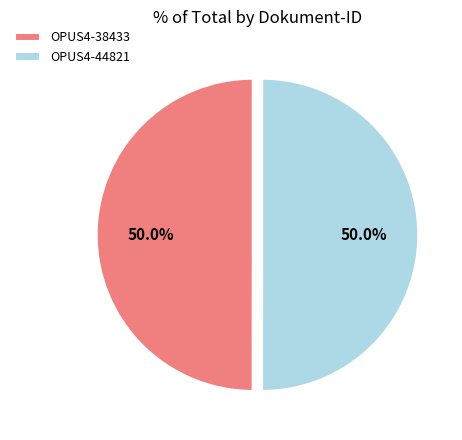

Count the number of slices in the pie.

2